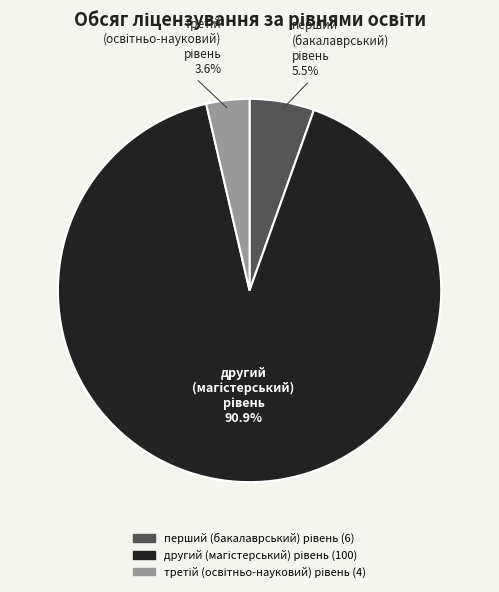

How many segments does this pie chart have?

3